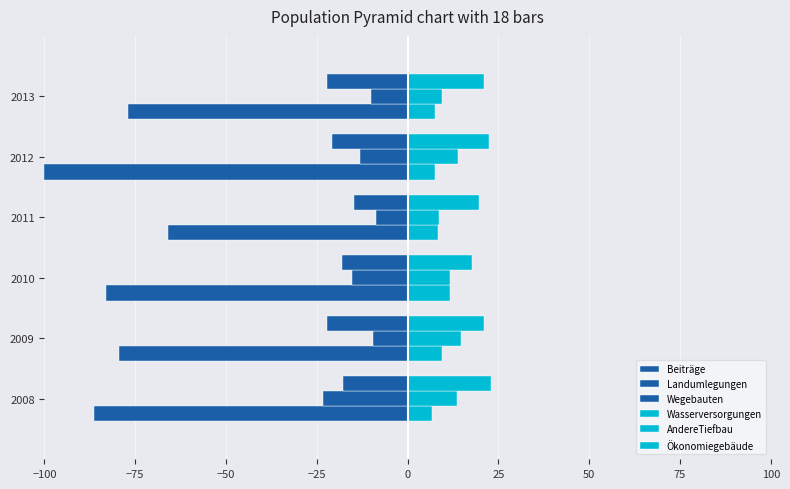

What is the value of the AndereTiefbau bar at the 3rd from the left?

11.6